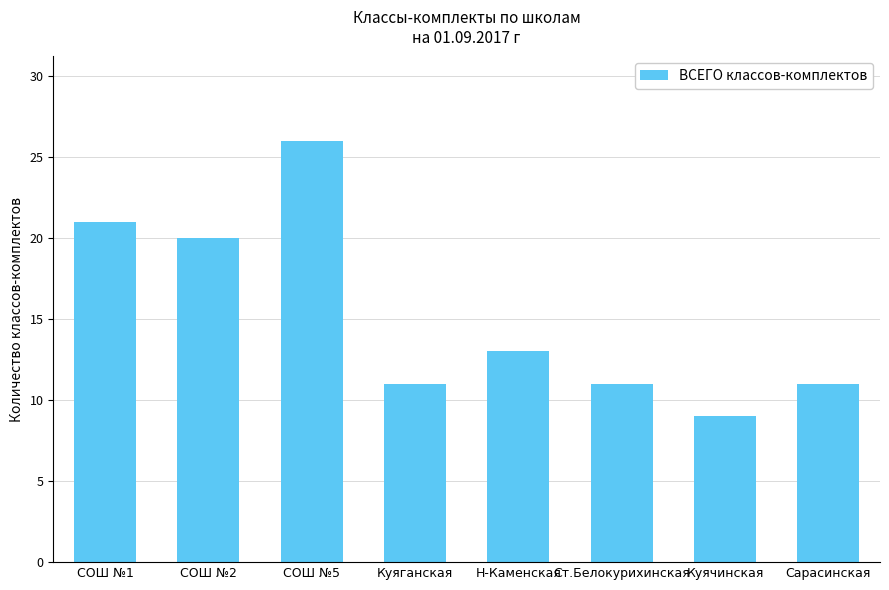

The chart shows a value of 14 at Куячинская. True or false?

False